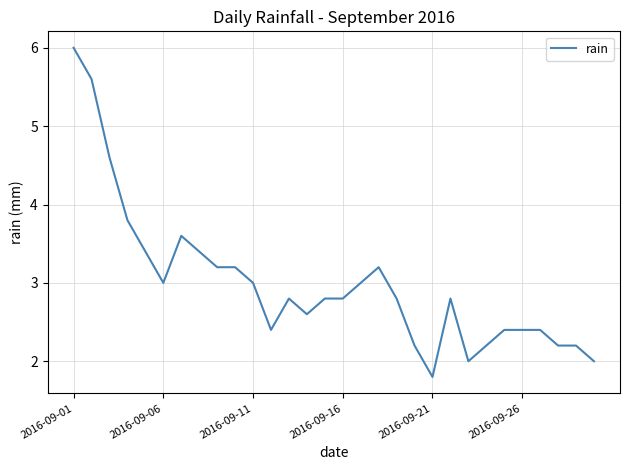

True or false: there are more than 2 points higher than both neighbors.

True